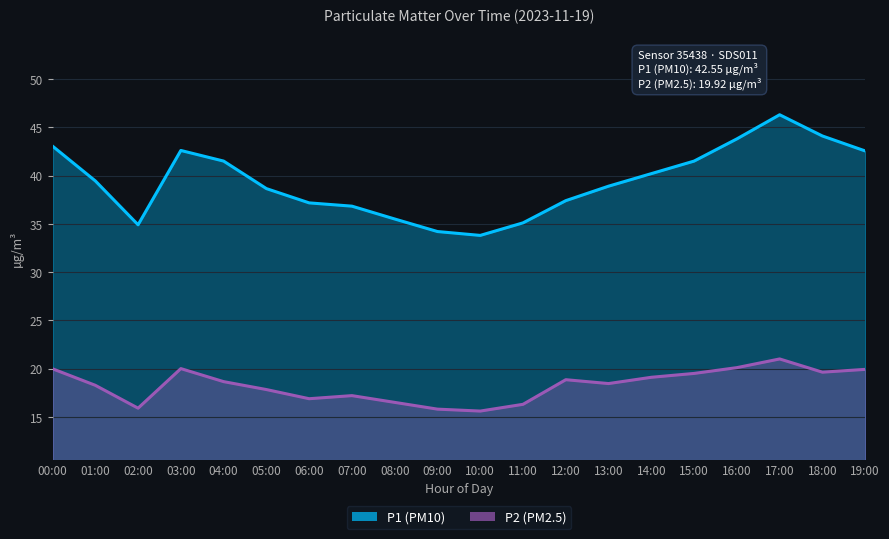

What is the sum of all P1 values?

787.5